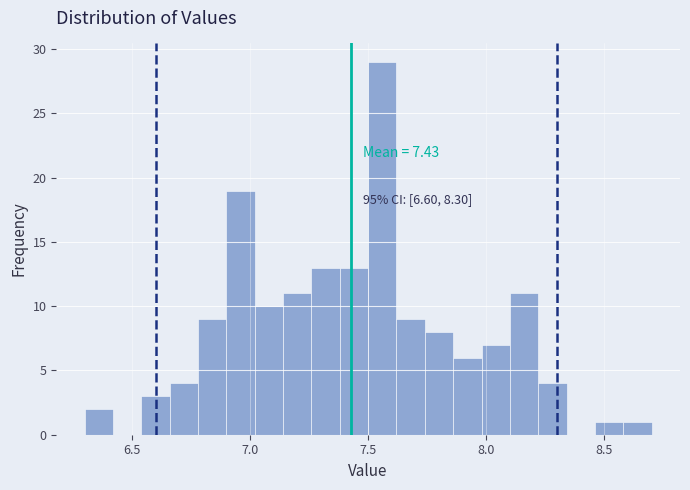

Around what value on the x-axis is the tallest bar? Give the approximate position of its centre, as read against the axis.

7.55